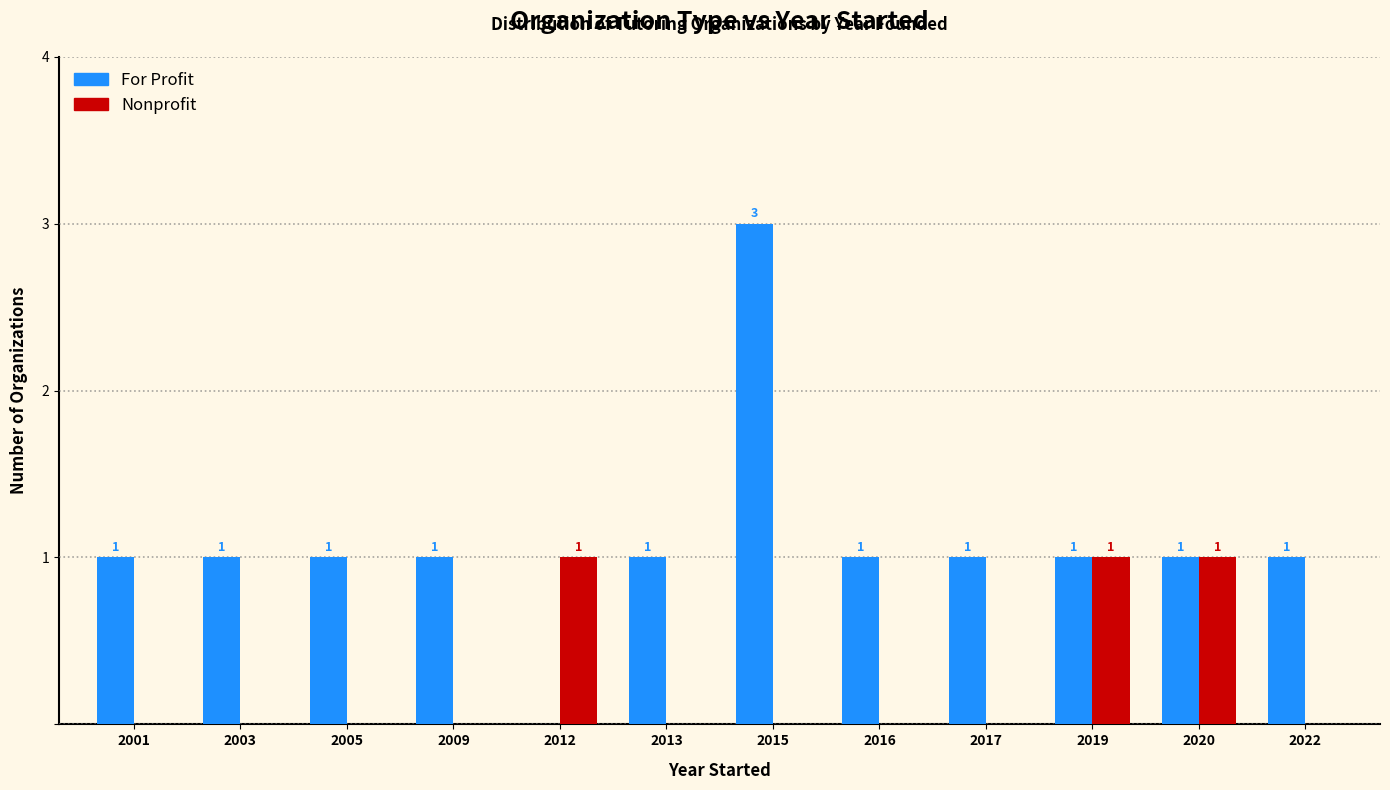

The Nonprofit series shows 0 at 2016. True or false?

True